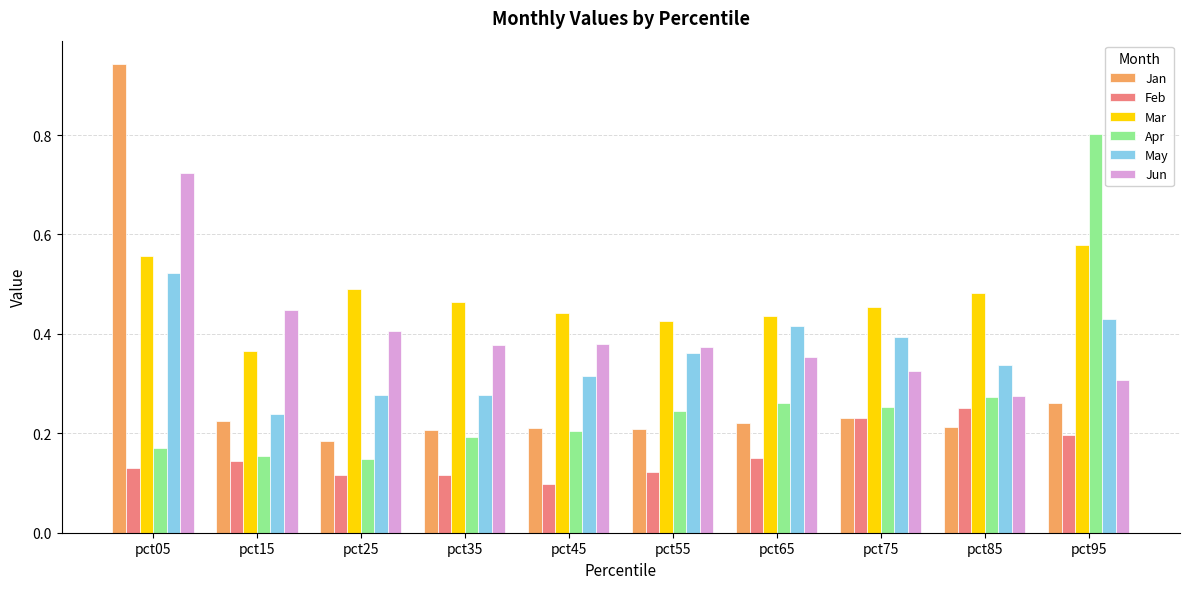

True or false: Apr has a value of 0.3 at pct75.

True